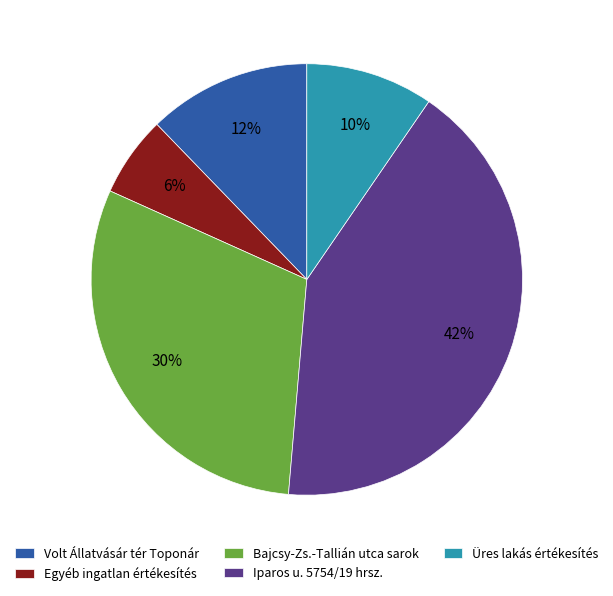

Is the sum of Egyéb ingatlan értékesítés and Bajcsy-Zs.-Tallián utca sarok greater than half?

No